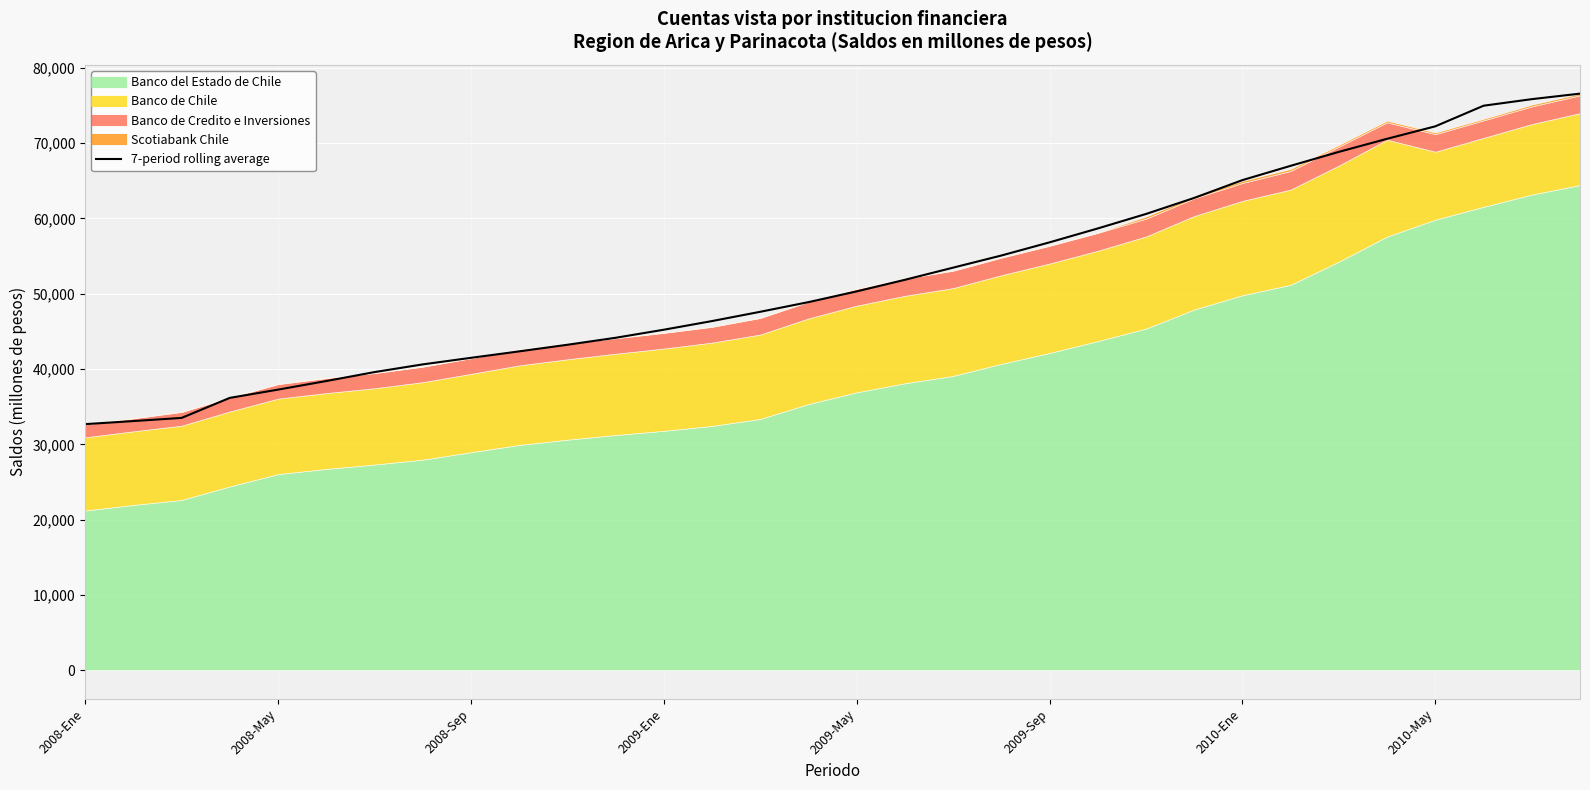

The value of 7-period rolling average at 2009-May is 26971.8. True or false?

False